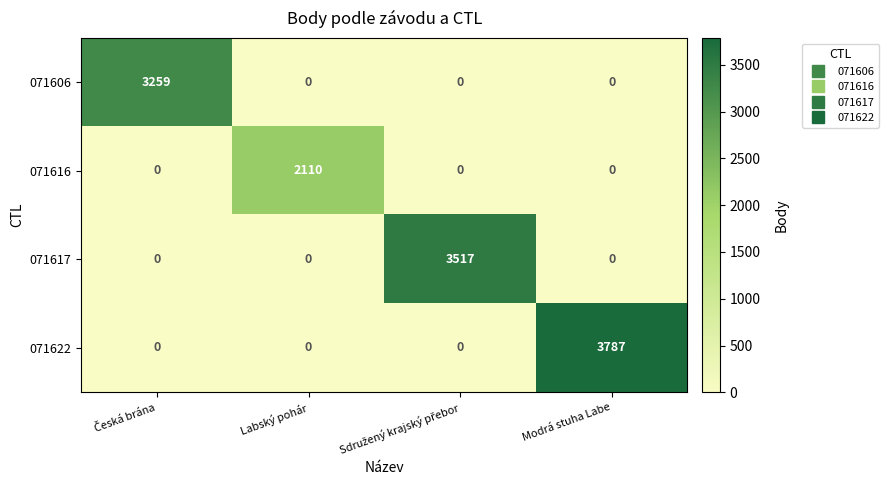

Reading left to right, transcribe all the data shown in this chart.

071606: 3259	0	0	0
071616: 0	2110	0	0
071617: 0	0	3517	0
071622: 0	0	0	3787